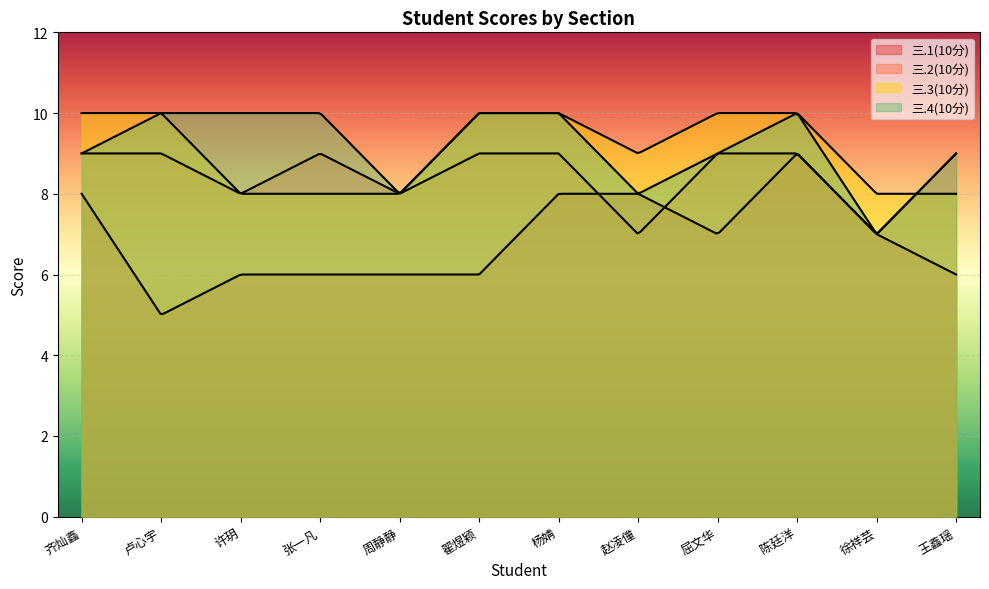

How many data points in 三.1(10分) are less than 7?

6